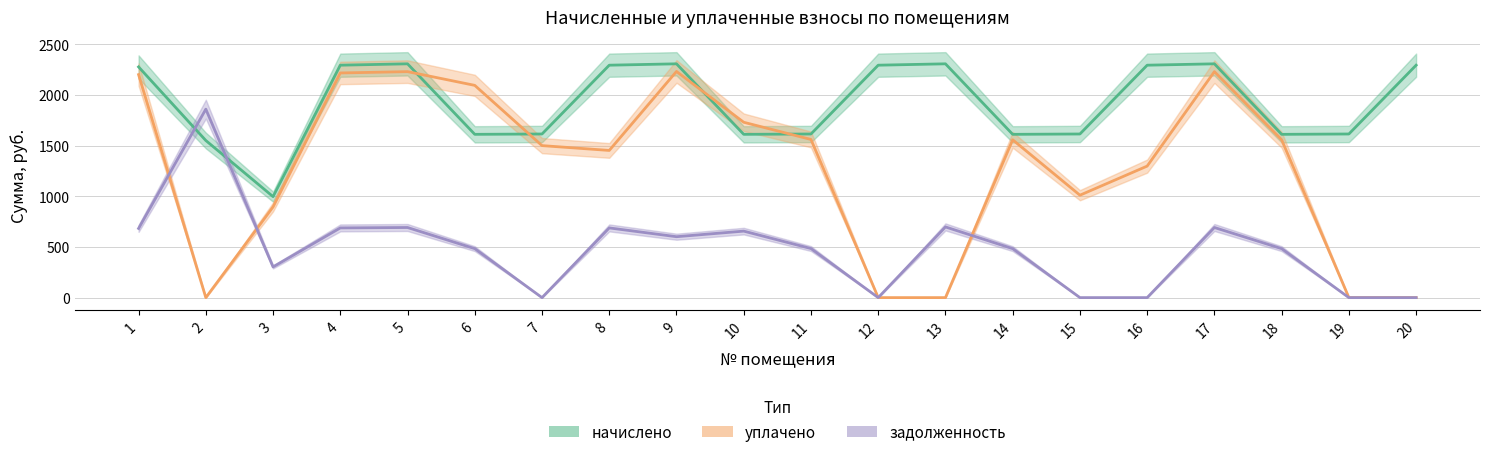

Between 12 and 6, which is larger?

6